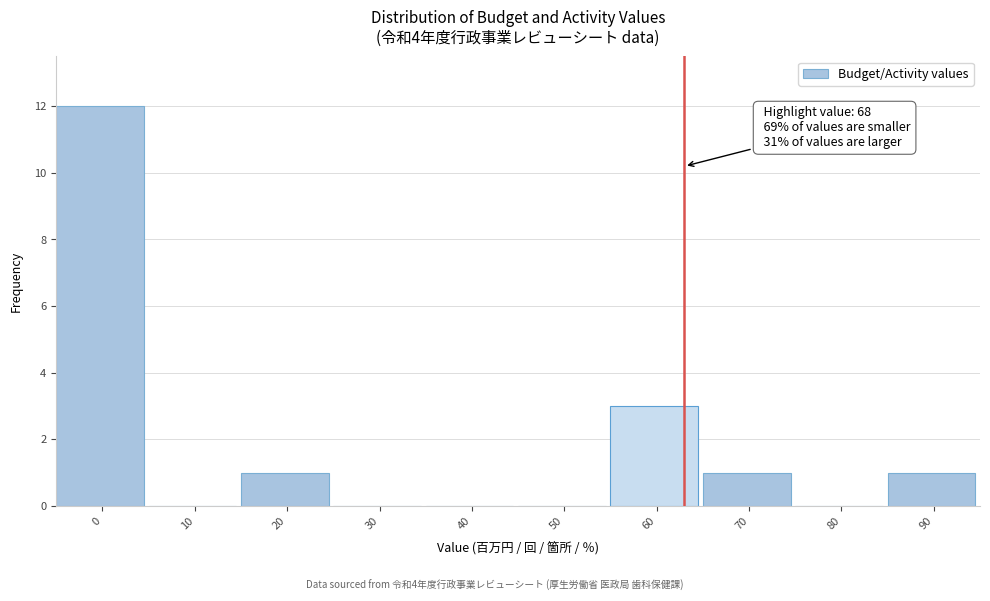

Reading left to right, transcribe all the data shown in this chart.

0=12	10=0	20=1	30=0	40=0	50=0	60=3	70=1	80=0	90=1